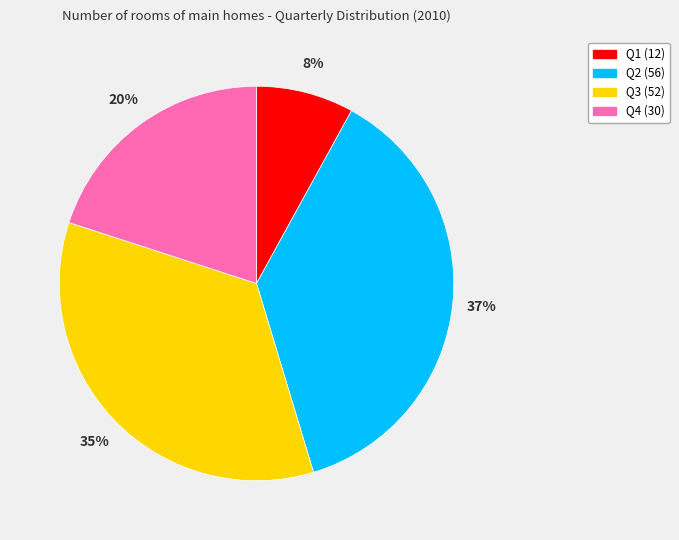

What percentage is the Q4 slice, to the nearest percent?

20%